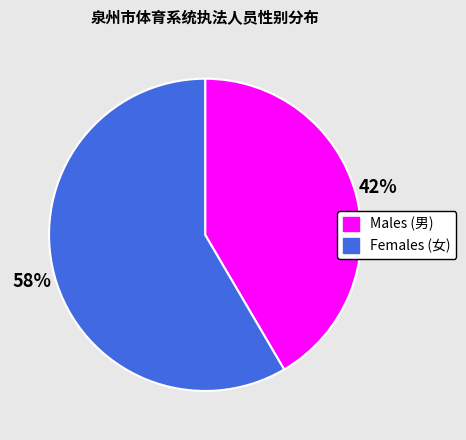

Is there any slice that represents more than half of the pie?

Yes